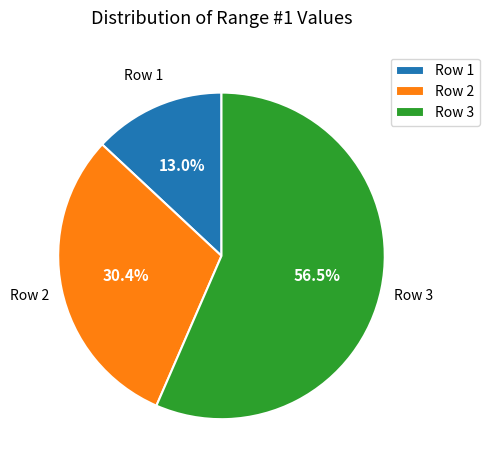

What is the total percentage of Row 3 and Row 2?

87.0%